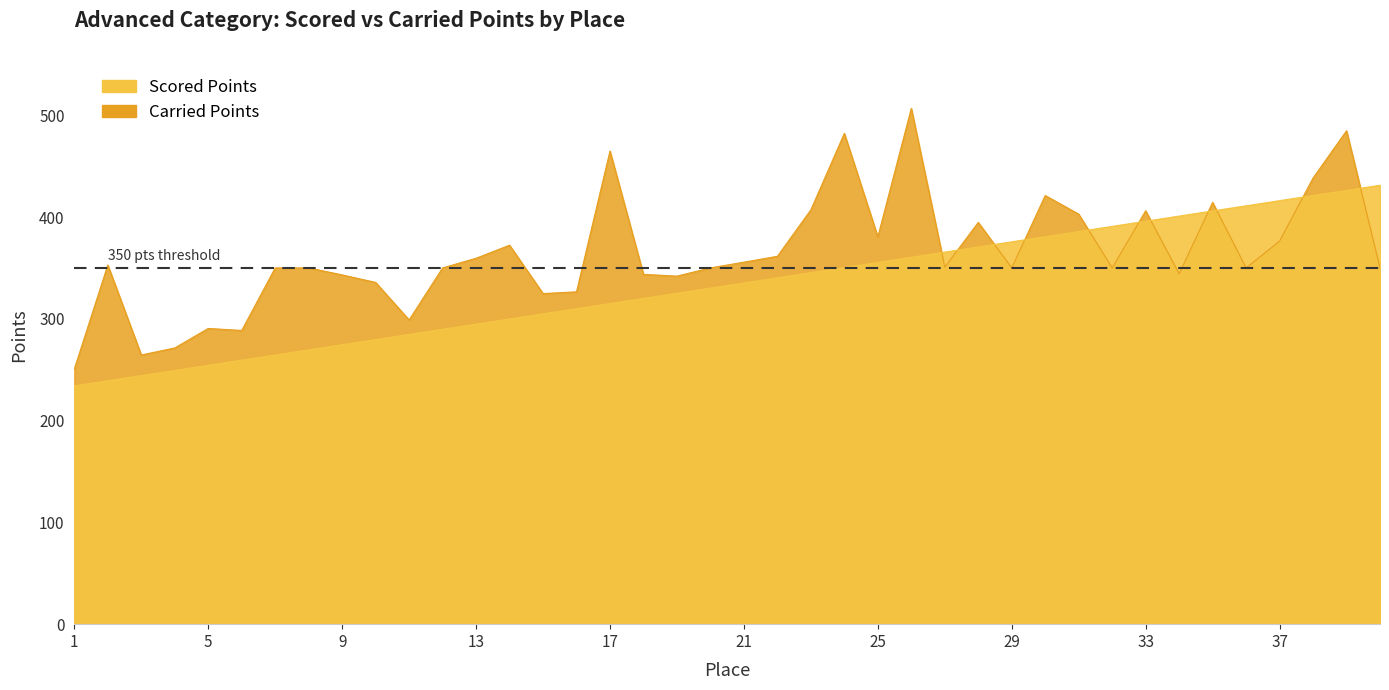

Rank the series at 27 from highest to lowest value.

Scored Points, Carried Points